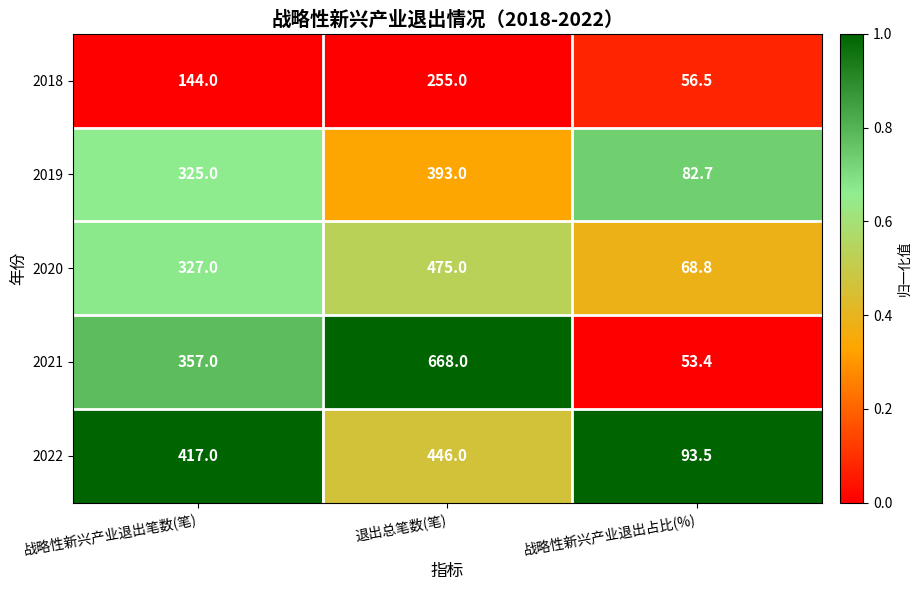

What is the approximate value of 2018 at 退出总笔数(笔)?

255.0